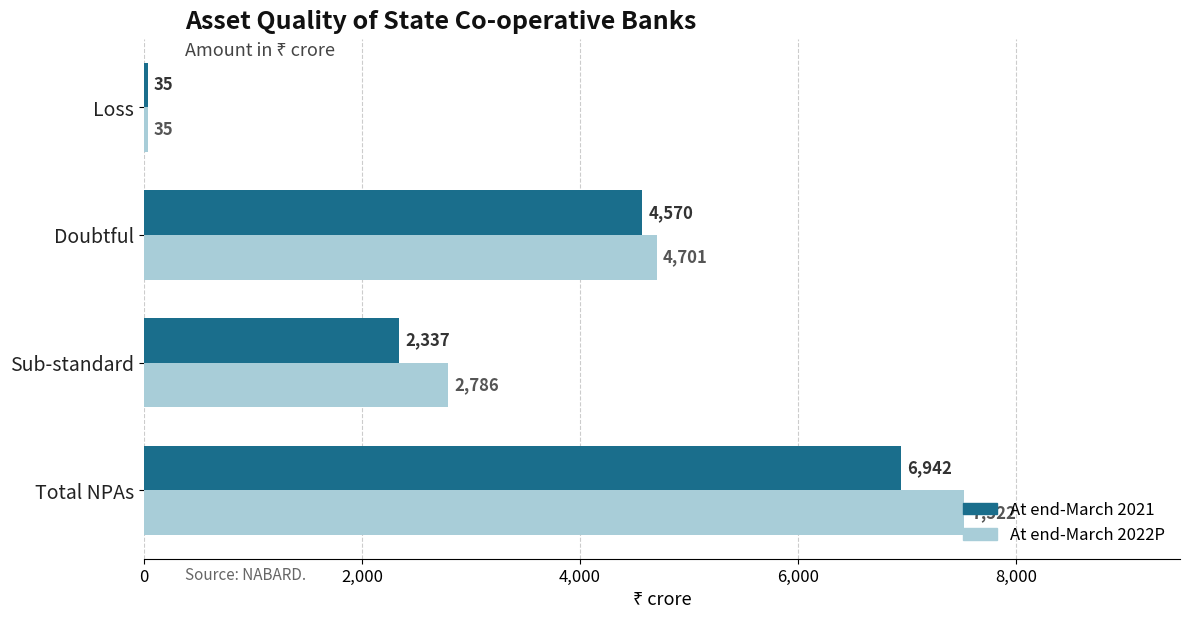

What is the maximum value shown in the chart?

7522